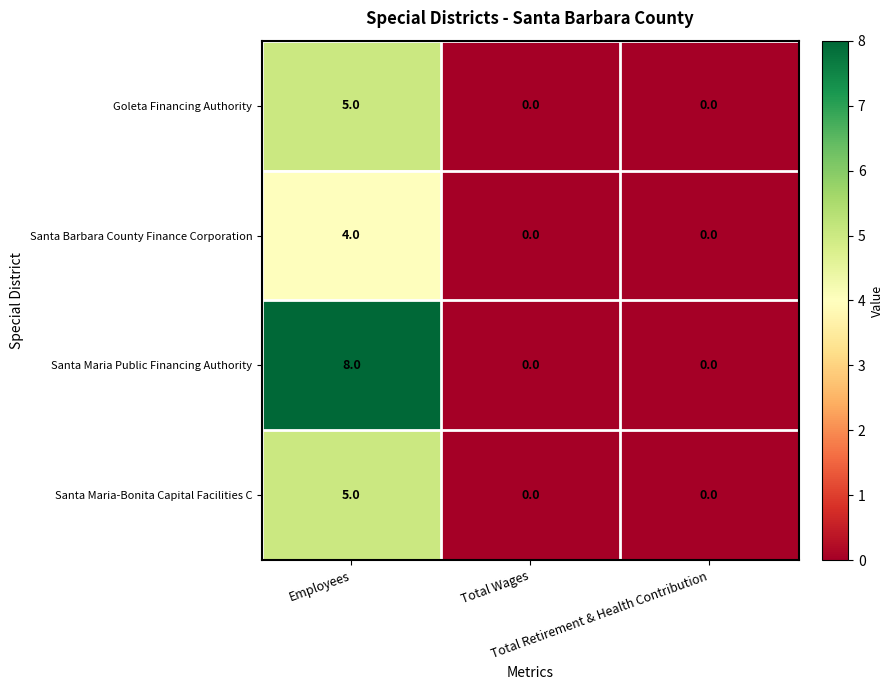

What is the highest value of the Goleta Financing Authority series?

5